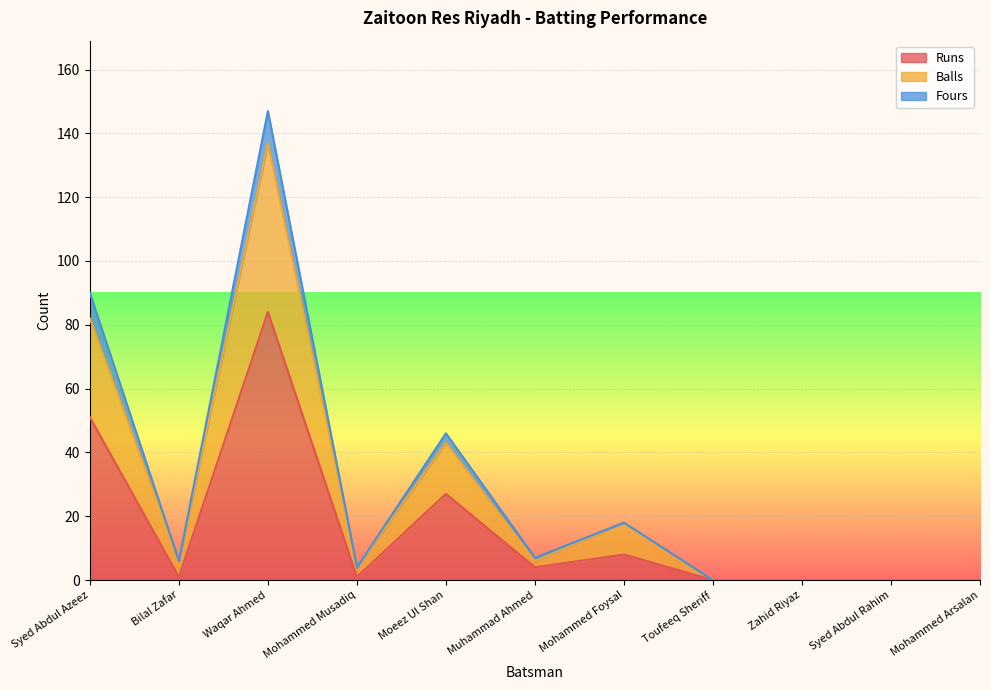

What position from the right is Syed Abdul Azeez?

11